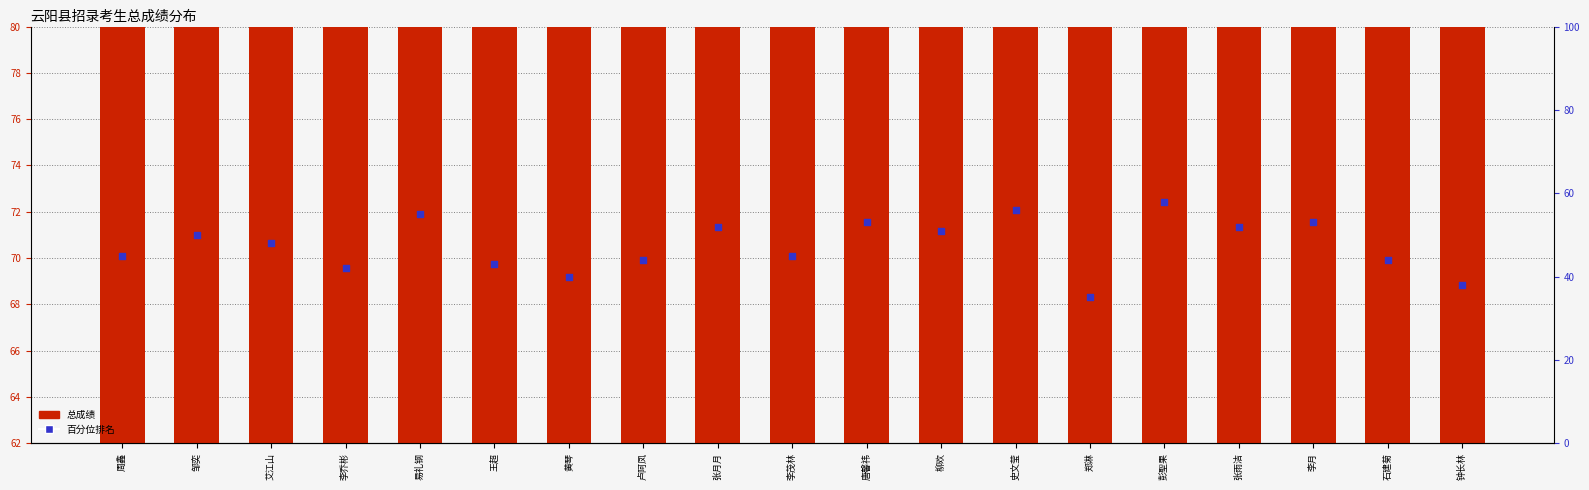

Is the value of 百分位排名 at 钟长林 greater than the value of 总成绩 at 易礼钢?

No